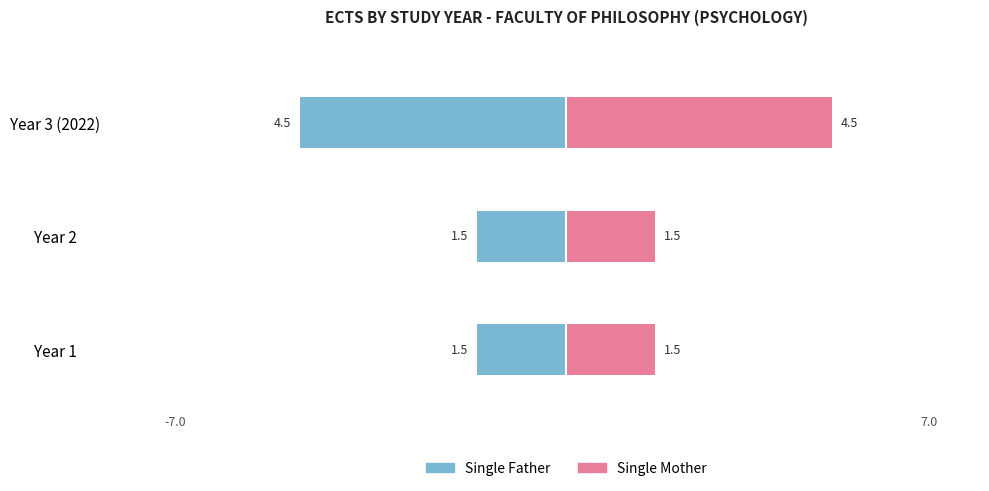

What are all the series names shown in the legend?

Single Father, Single Mother